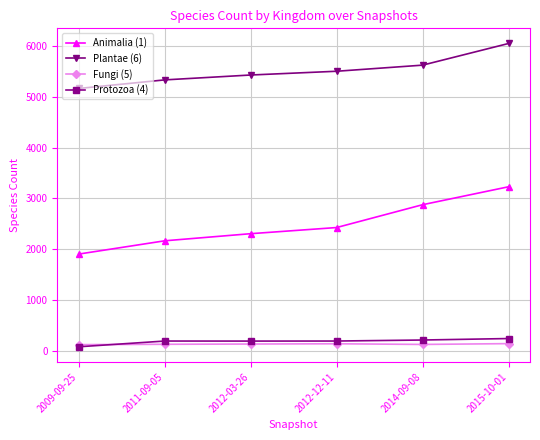

What is the value of the Animalia (1) point at the 5th from the left?

2876